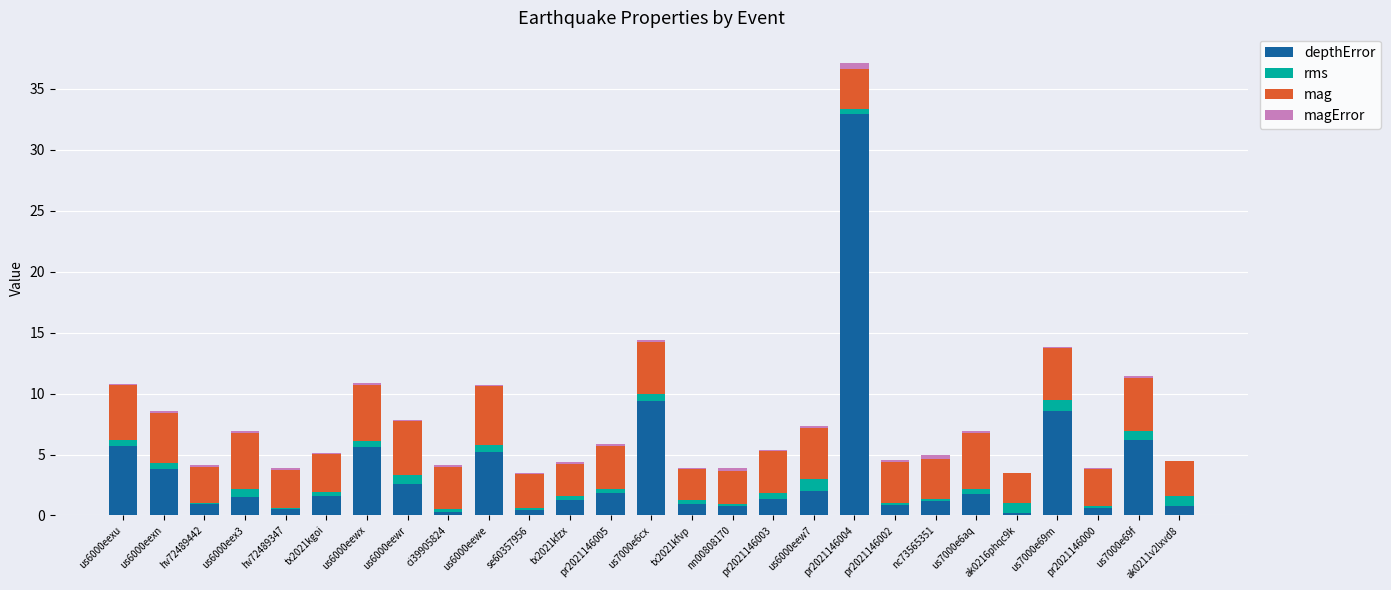

At which category is the sum across all series the highest?

pr2021146004